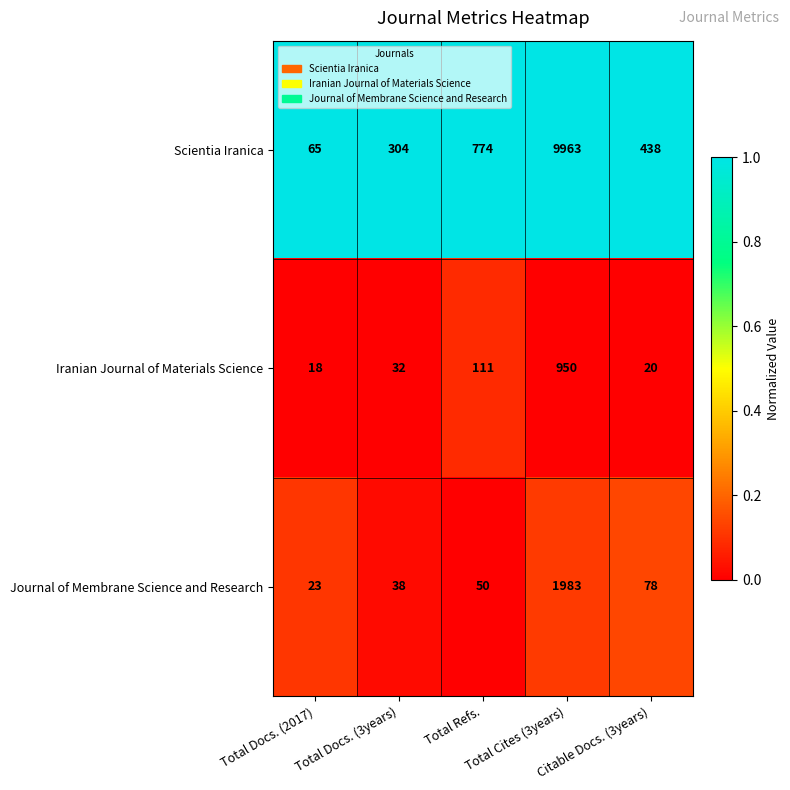

Which series has the largest range (max minus min)?

Scientia Iranica